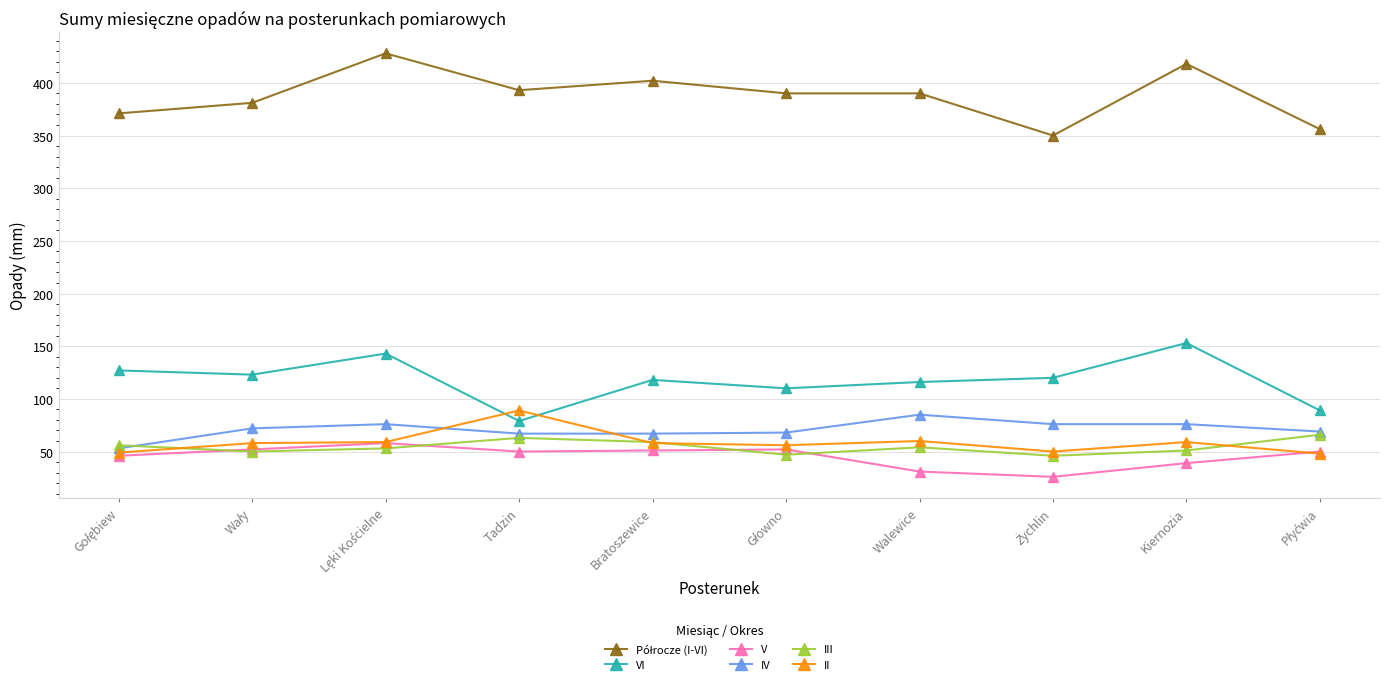

Which series ends up on top after the final intersection of II and IV?

IV